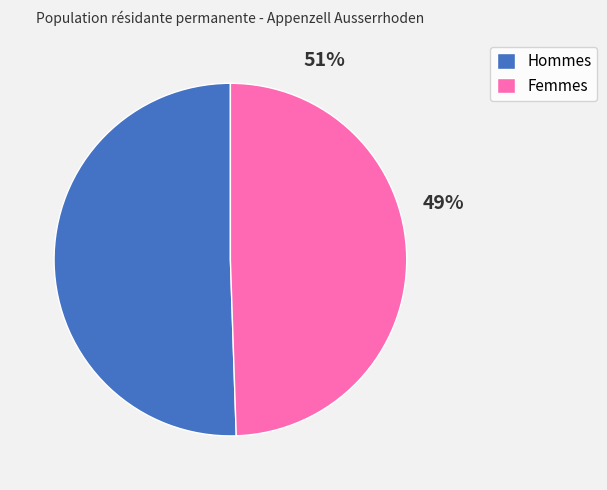

To the nearest percent, what portion does Femmes represent?

49%